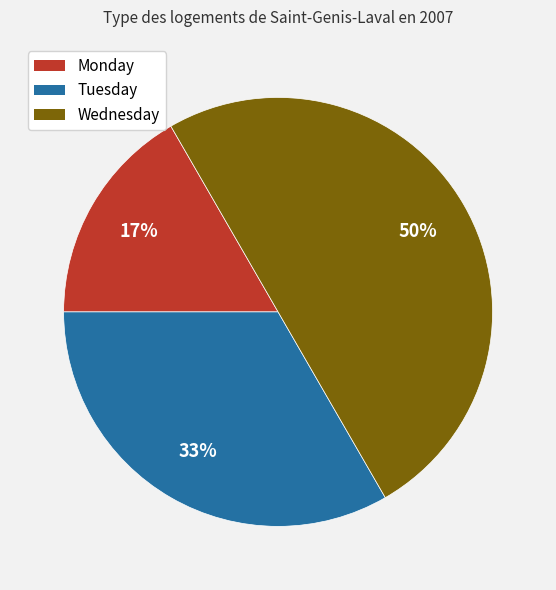

Is it true that Monday is 17% of the pie?

True